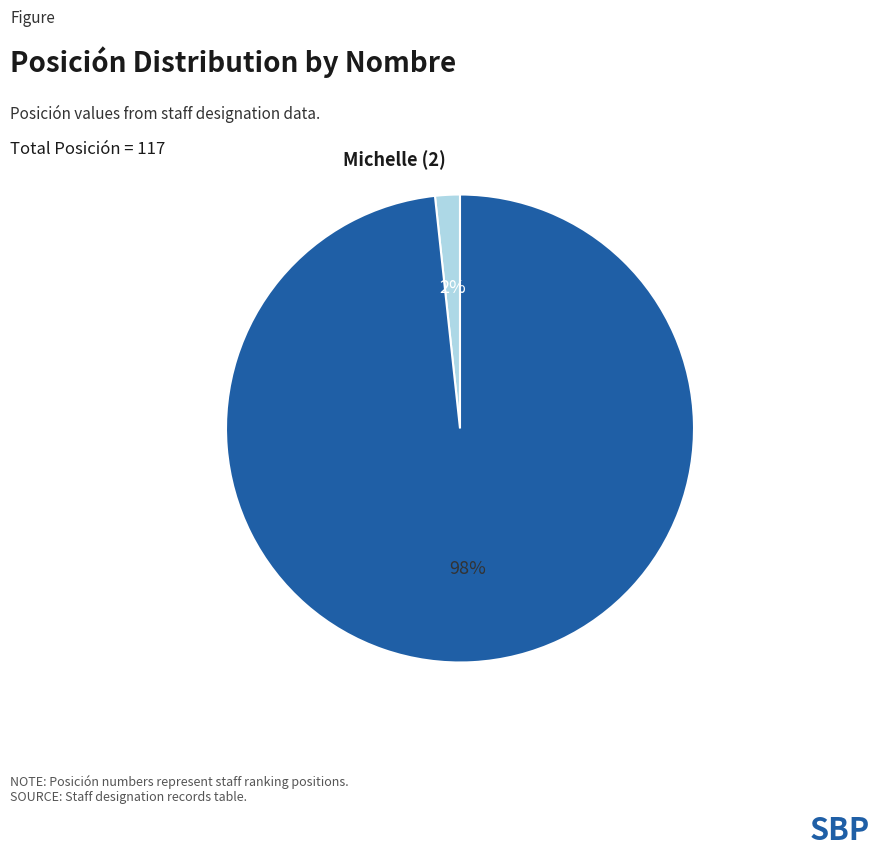

Is there a majority slice in this chart?

Yes